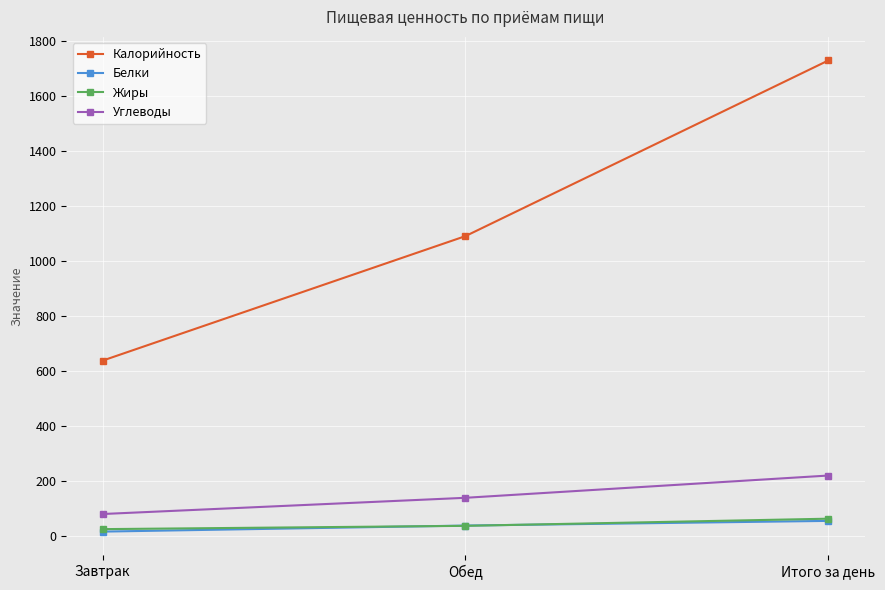

What value does the Жиры series have at Итого за день?

64